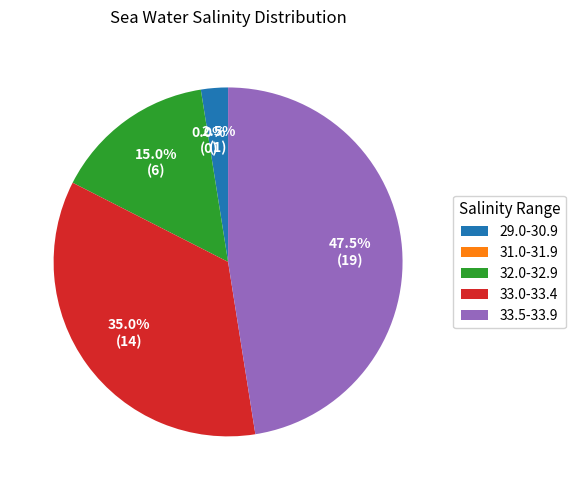

What portion of the pie excludes 22?

97.5%